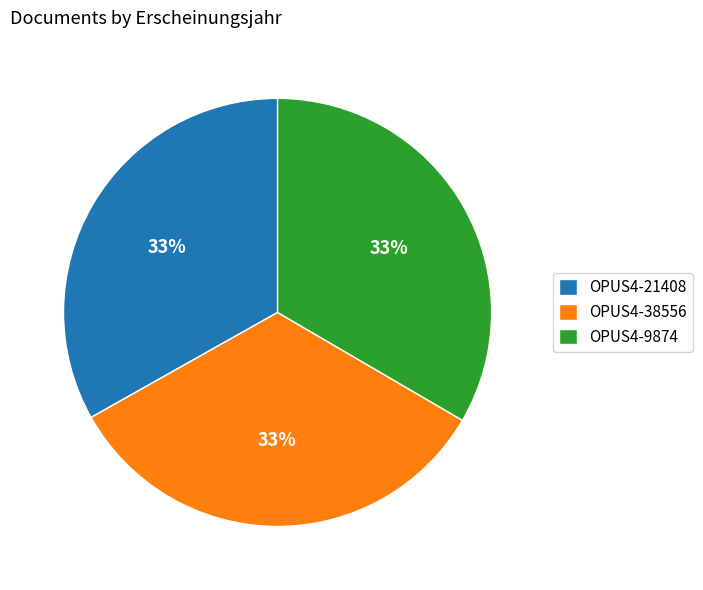

The OPUS4-9874 slice represents 42% of the pie. True or false?

False